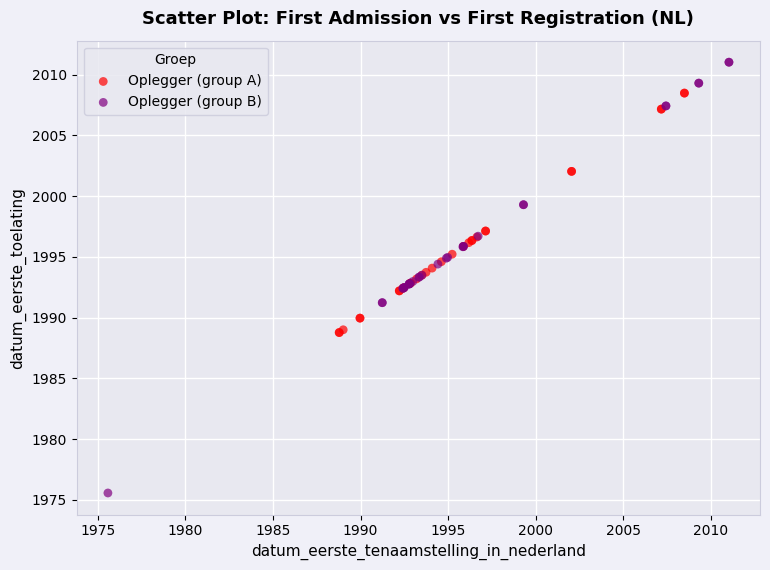

Which series contains the highest Y value?

Oplegger (group B)